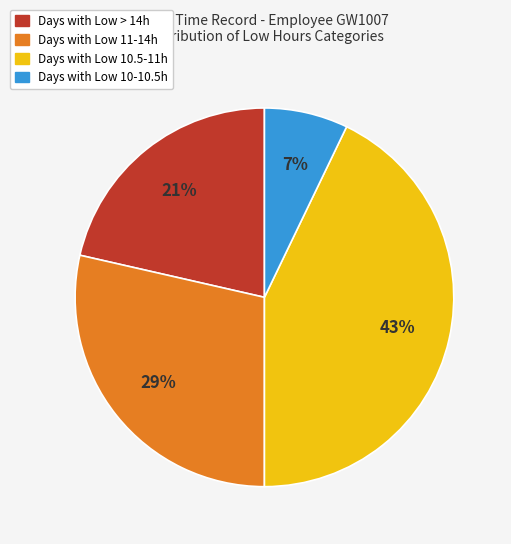

Does any single category account for the majority?

No